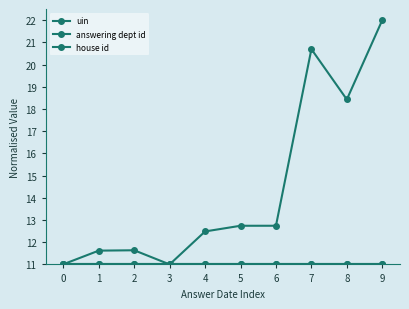

True or false: house id has a value of 11.0 at 4.

True